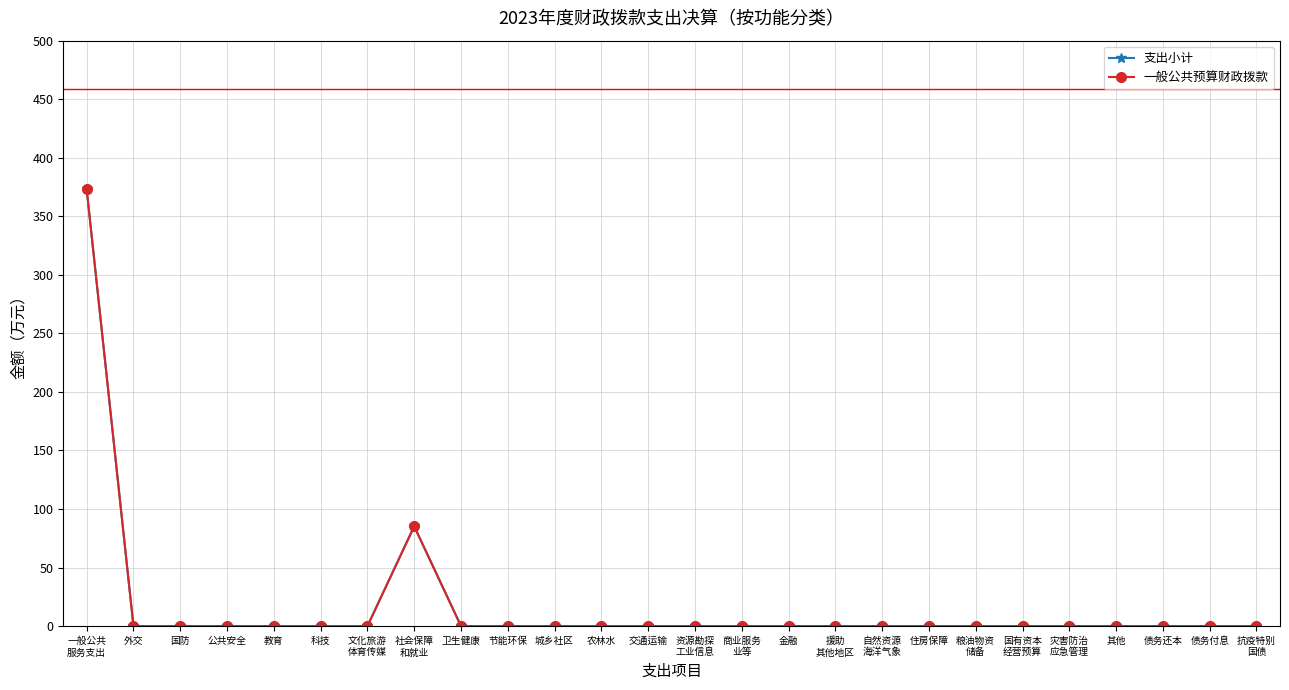

Does the chart have visible grid lines?

Yes